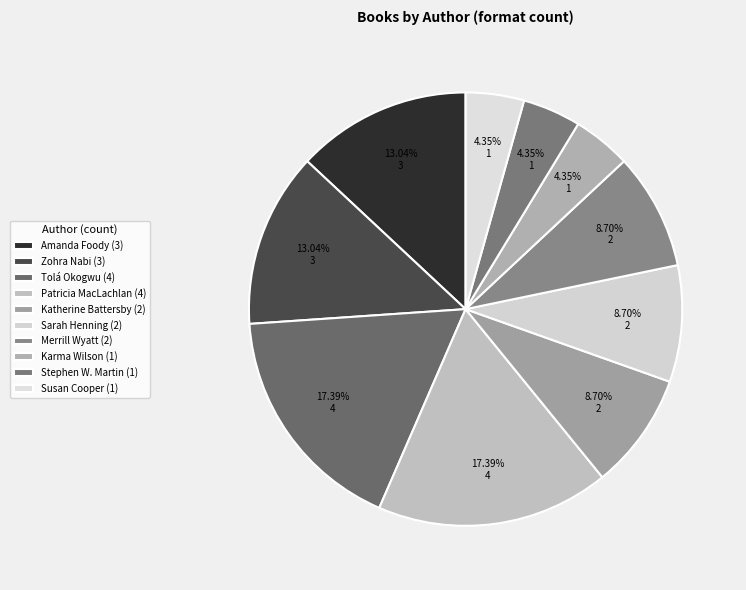

Count the number of slices in the pie.

10